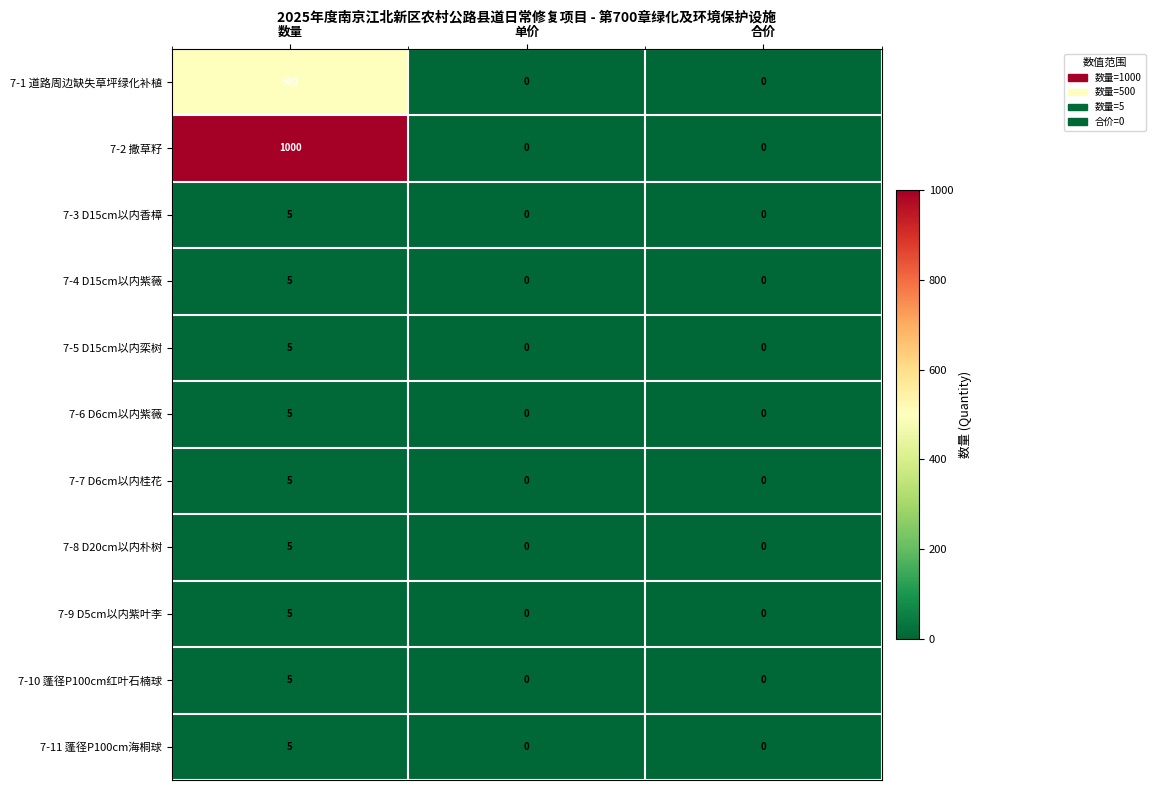

At which category does the chart reach its peak across all series?

数量